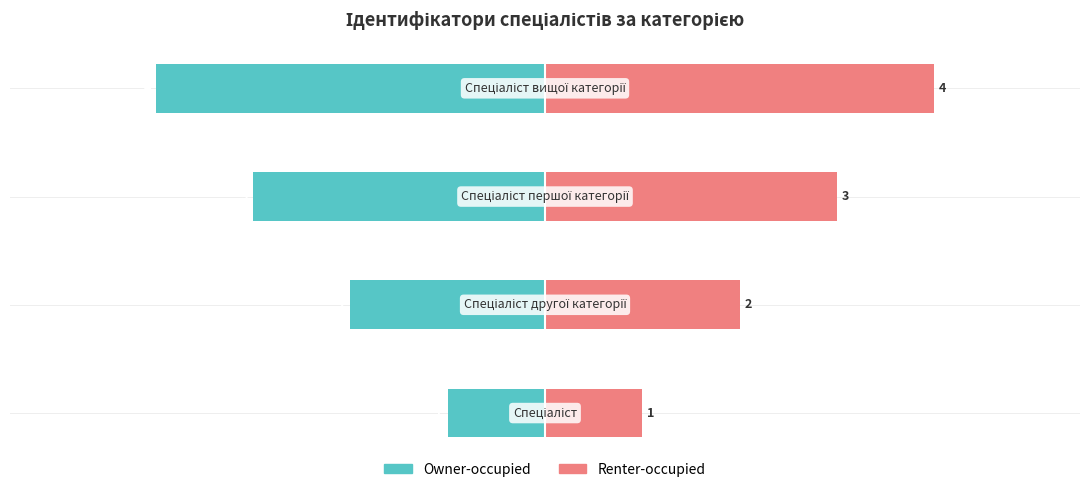

What is the value of the Owner-occupied bar at the 3rd from the left?

-3